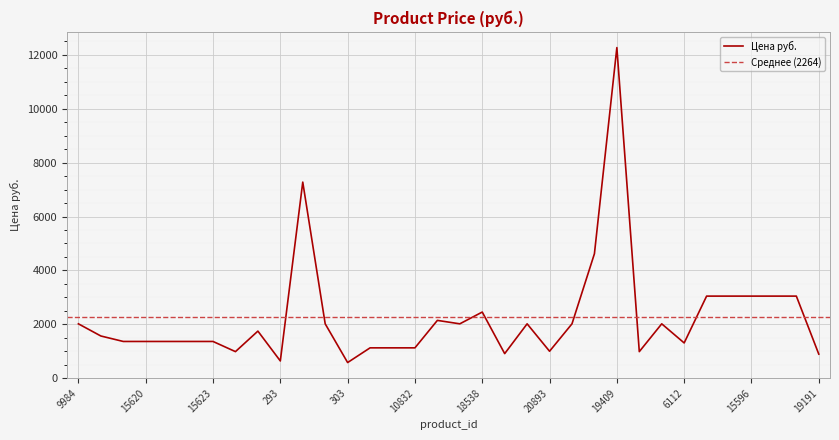

Rank the categories by value from lowest to highest.

303, 293, 19191, 14199, 8472, 12498, 20893, 10830, 10831, 10832, 6112, 15619, 15620, 15621, 15622, 15623, 515, 543, 9984, 10028, 10071, 10115, 10159, 9940, 18514, 18538, 15594, 15595, 15596, 15597, 15598, 19408, 20521, 19409